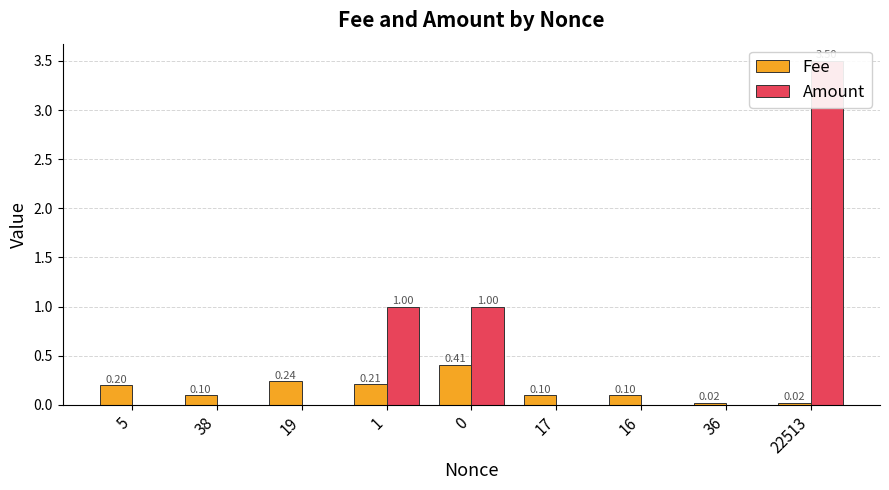

List the labels in order of Fee value, largest first.

0, 19, 1, 5, 38, 17, 16, 36, 22513